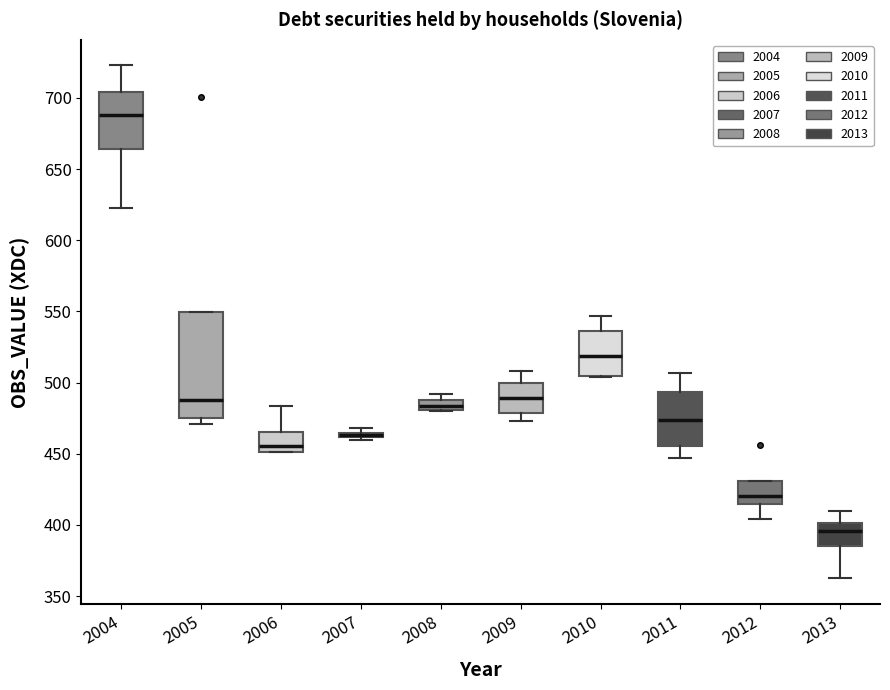

Which box is the tallest, from its lower edge to its upper edge?

2005